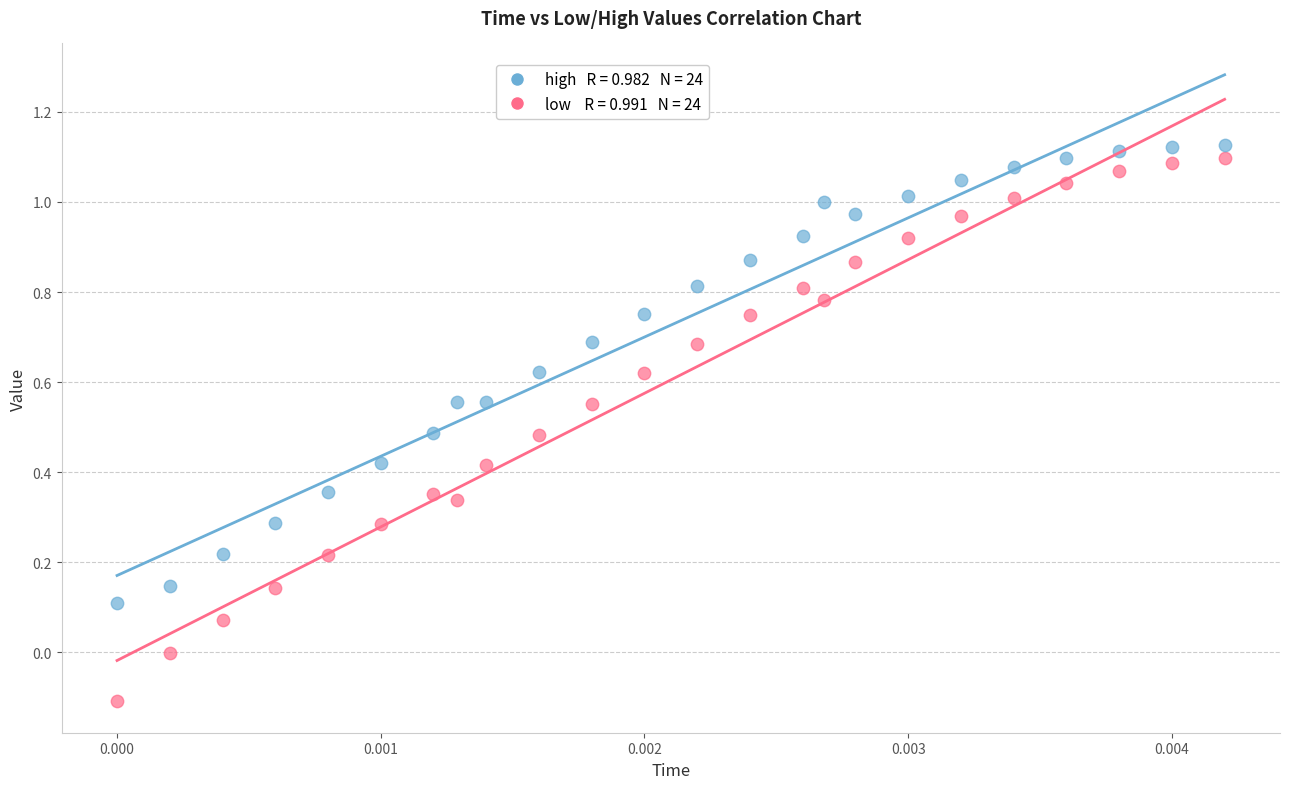

Across all data points, what is the range of Y values (max minus min)?

1.2